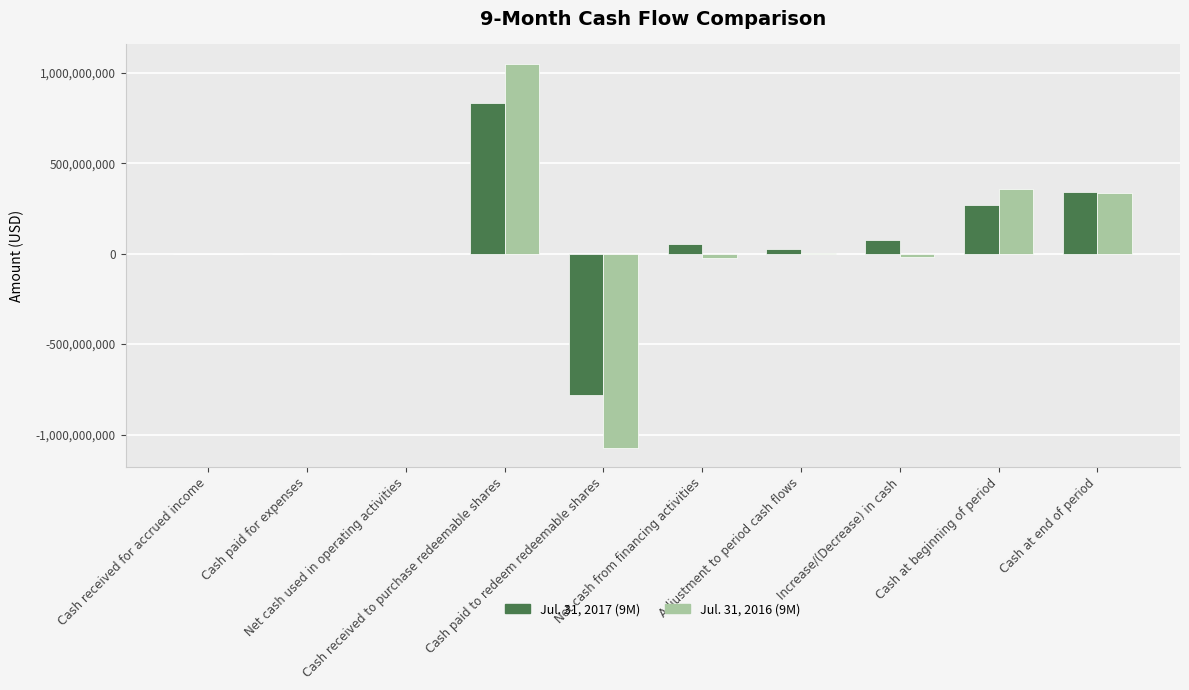

How many data points does each series have?

10